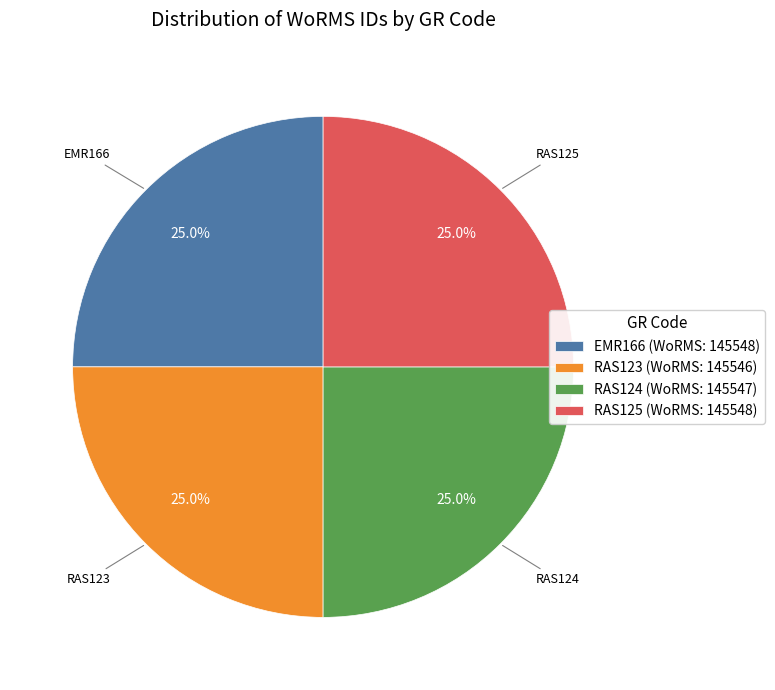

To the nearest percent, what portion does RAS124 represent?

25%